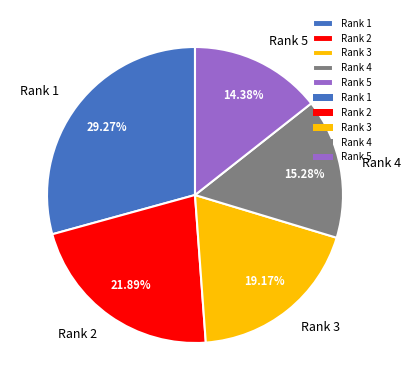

Approximately how many times larger is the value at Rank 1 compared to Rank 3?

1.5